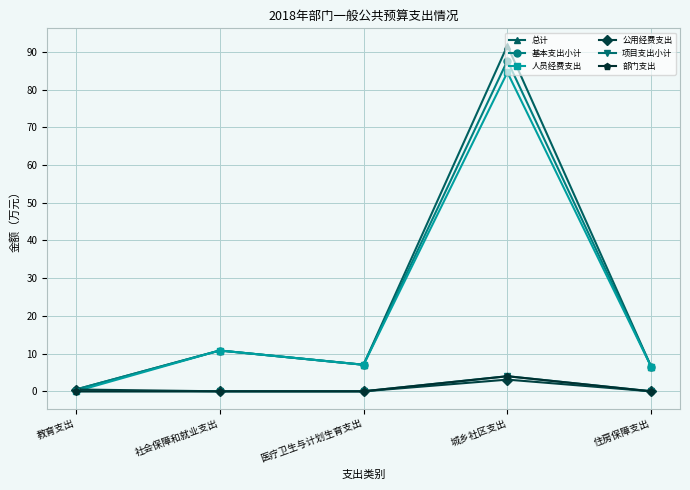

What is the spread (max minus min) of values at 医疗卫生与计划生育支出?

7.0